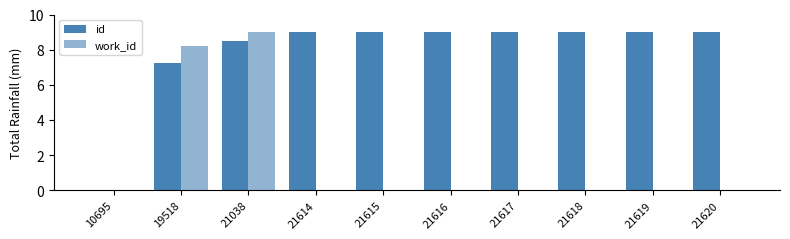

Between 21614 and 10695, which is larger?

21614